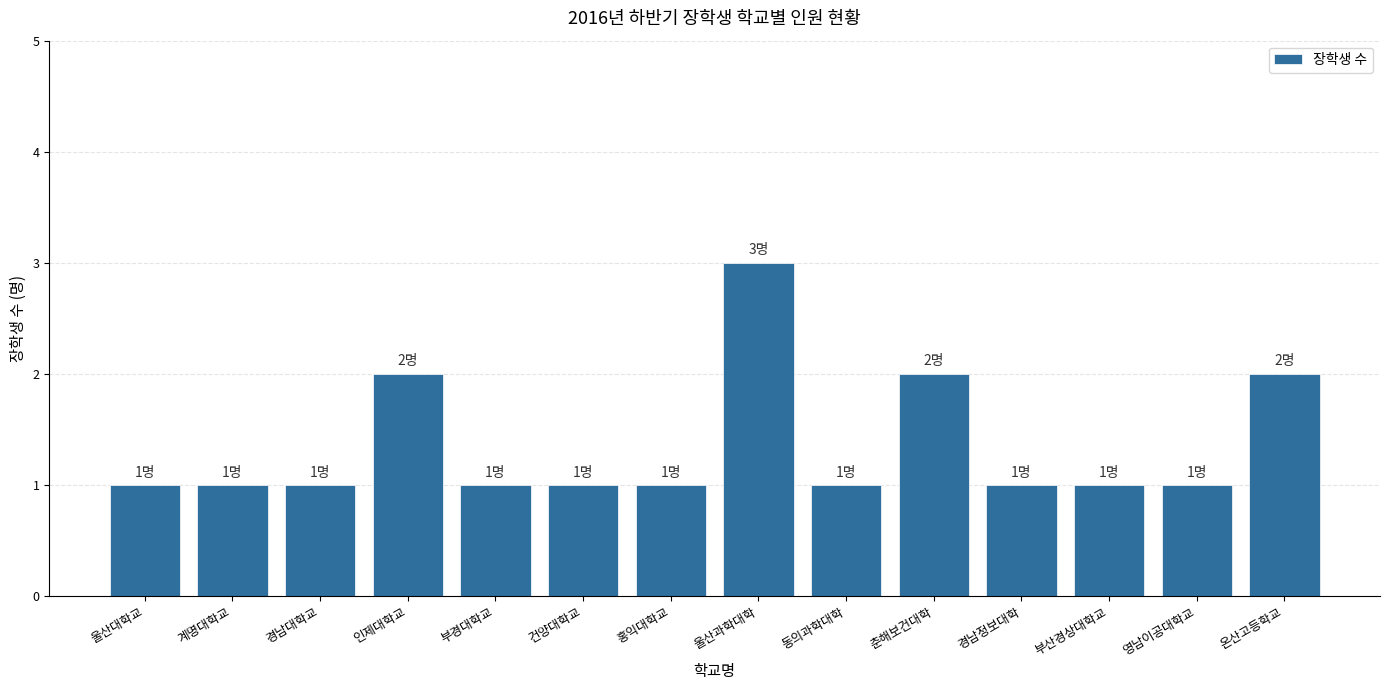

Does the chart contain stacked bars?

No